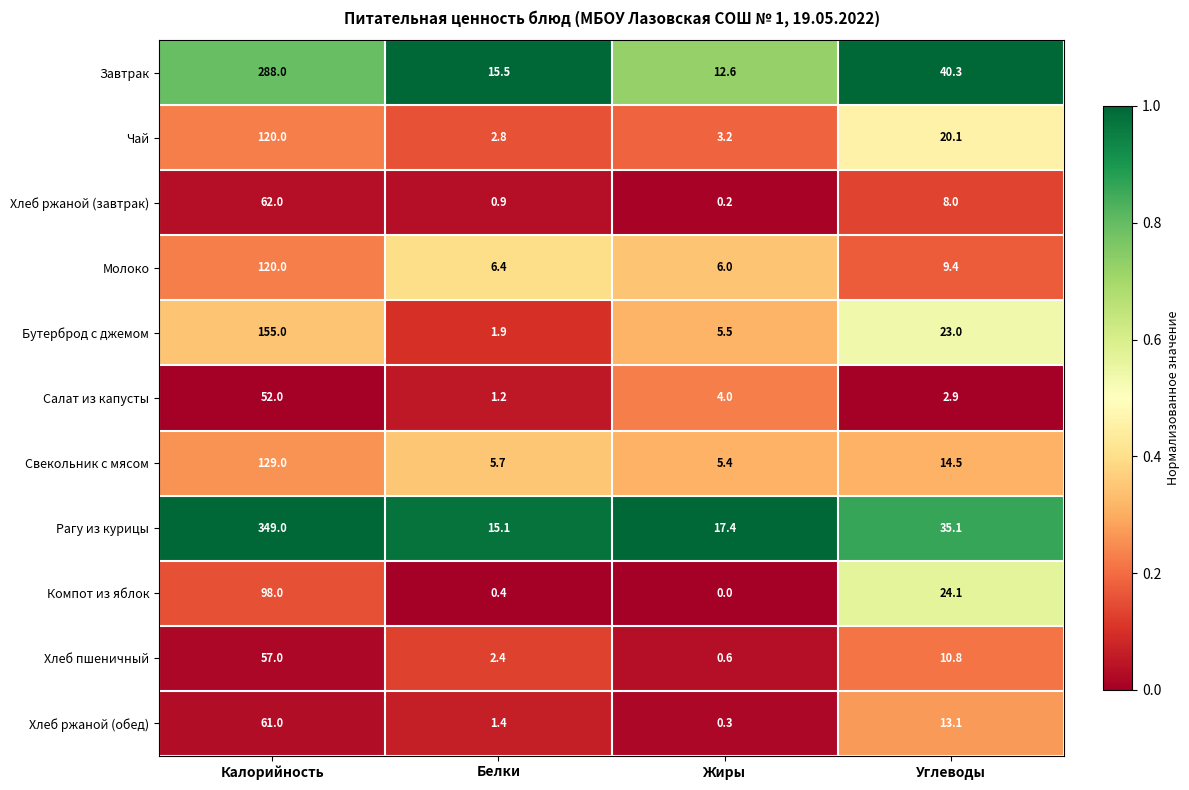

List the labels in order of Рагу из курицы value, smallest first.

Белки, Жиры, Углеводы, Калорийность